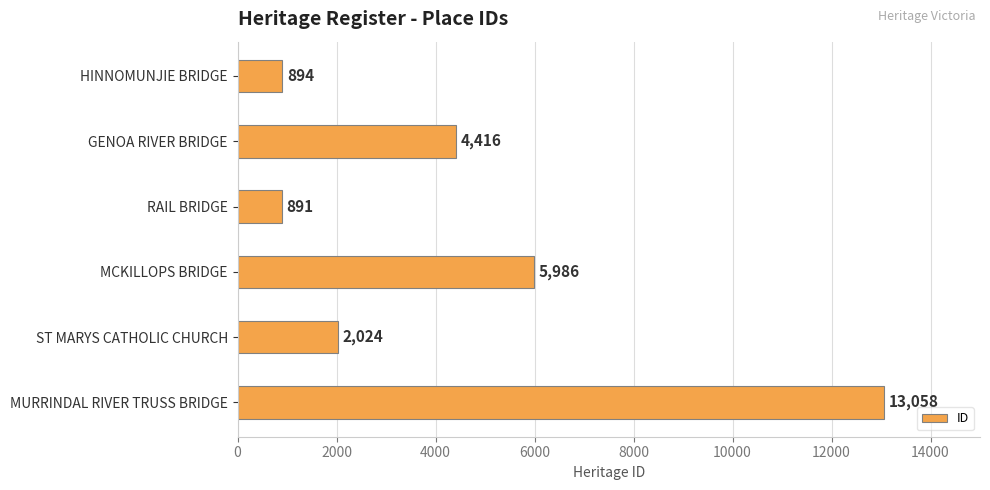

The value at MCKILLOPS BRIDGE is 2953. True or false?

False